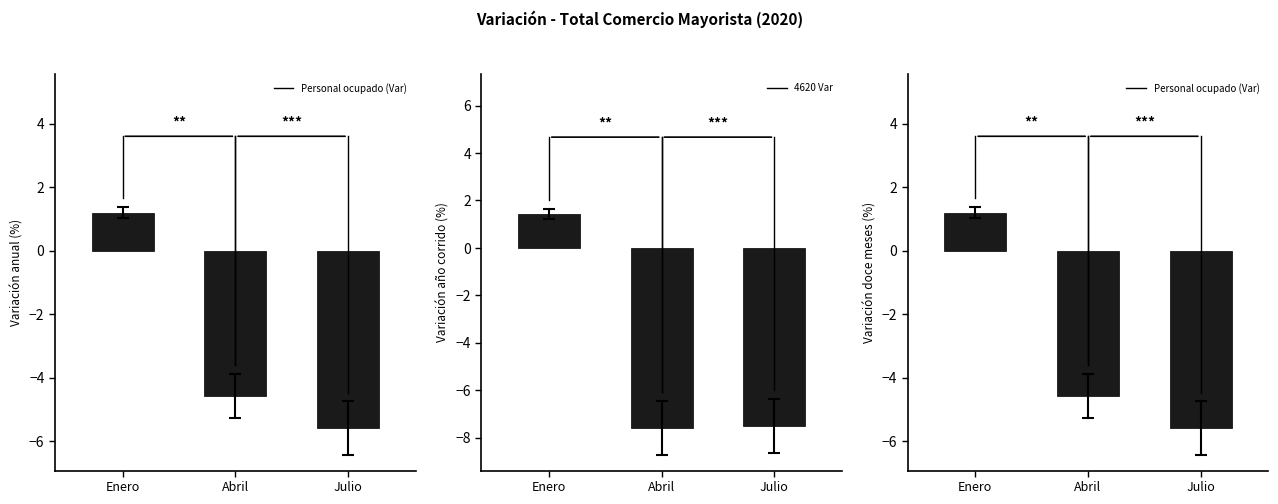

Which series has the largest total across all categories?

Personal ocupado (Var)